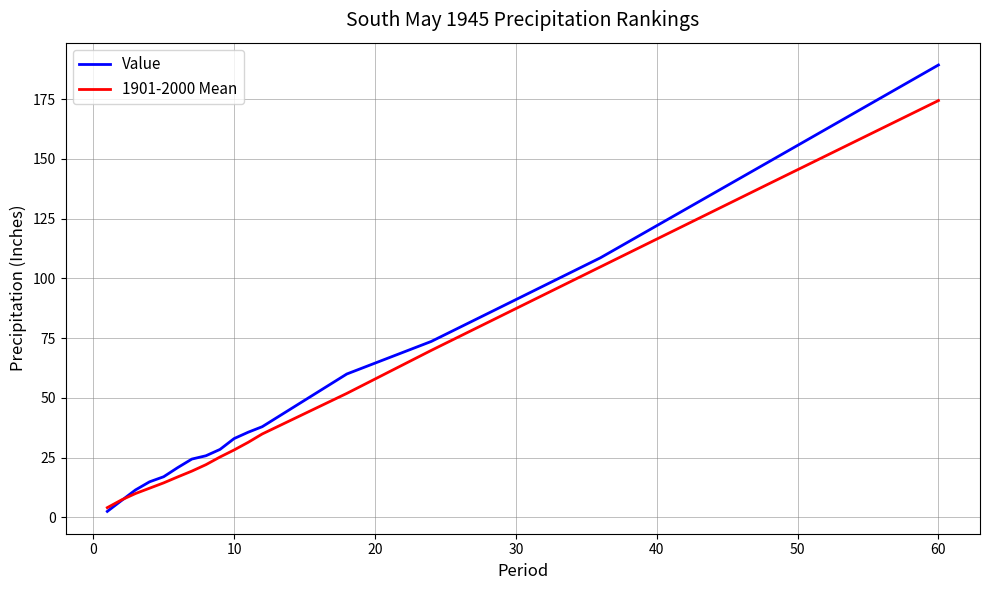

True or false: 1901-2000 Mean has more than 1 interior local peaks.

False